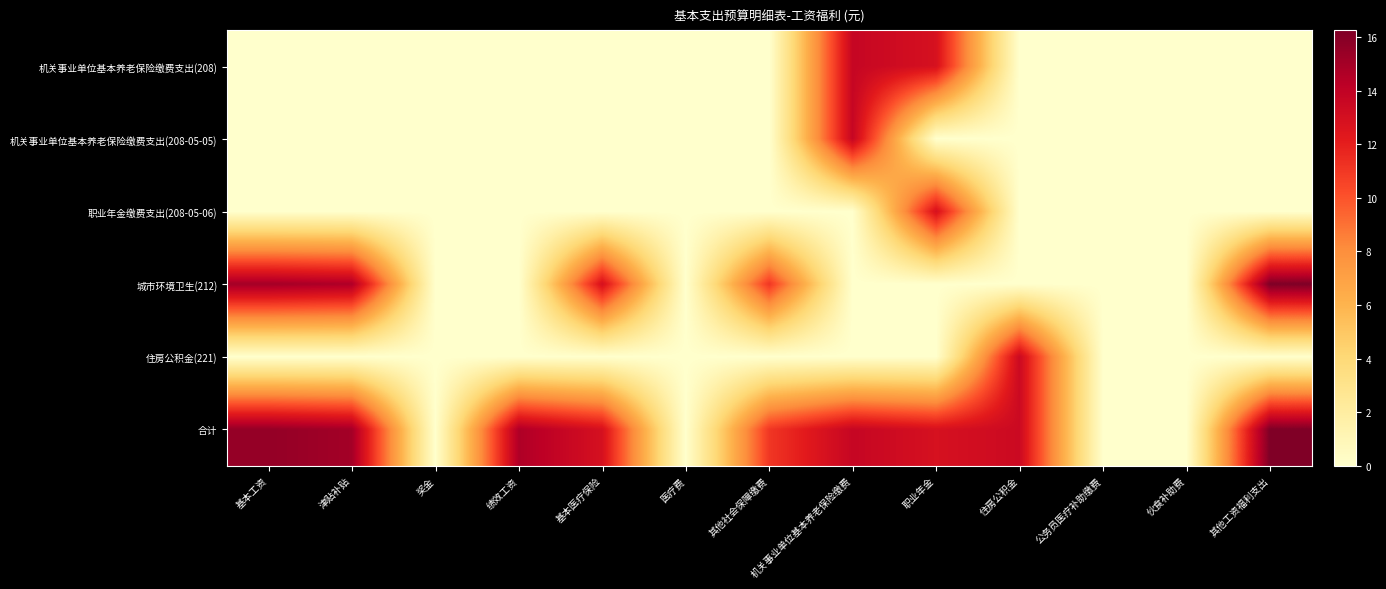

Reading left to right, what are all the values shown in this chart?

机关事业单位基本养老保险缴费支出(208): 基本工资=0.0	津贴补贴=0.0	奖金=0.0	绩效工资=0.0	基本医疗保险=0.0	医疗费=0.0	其他社会保障缴费=0.0	机关事业单位基本养老保险缴费=13.7	职业年金=12.9	住房公积金=0.0	公务员医疗补助缴费=0.0	伙食补助费=0.0	其他工资福利支出=0.0
机关事业单位基本养老保险缴费支出(208-05-05): 基本工资=0.0	津贴补贴=0.0	奖金=0.0	绩效工资=0.0	基本医疗保险=0.0	医疗费=0.0	其他社会保障缴费=0.0	机关事业单位基本养老保险缴费=13.7	职业年金=0.0	住房公积金=0.0	公务员医疗补助缴费=0.0	伙食补助费=0.0	其他工资福利支出=0.0
职业年金缴费支出(208-05-06): 基本工资=0.0	津贴补贴=0.0	奖金=0.0	绩效工资=0.0	基本医疗保险=0.0	医疗费=0.0	其他社会保障缴费=0.0	机关事业单位基本养老保险缴费=0.0	职业年金=12.9	住房公积金=0.0	公务员医疗补助缴费=0.0	伙食补助费=0.0	其他工资福利支出=0.0
城市环境卫生(212): 基本工资=15.0	津贴补贴=14.6	奖金=0.0	绩效工资=0.0	基本医疗保险=12.9	医疗费=0.0	其他社会保障缴费=11.1	机关事业单位基本养老保险缴费=0.0	职业年金=0.0	住房公积金=0.0	公务员医疗补助缴费=0.0	伙食补助费=0.0	其他工资福利支出=16.2
住房公积金(221): 基本工资=0.0	津贴补贴=0.0	奖金=0.0	绩效工资=0.0	基本医疗保险=0.0	医疗费=0.0	其他社会保障缴费=0.0	机关事业单位基本养老保险缴费=0.0	职业年金=0.0	住房公积金=13.4	公务员医疗补助缴费=0.0	伙食补助费=0.0	其他工资福利支出=0.0
合计: 基本工资=15.5	津贴补贴=15.0	奖金=0.0	绩效工资=14.6	基本医疗保险=12.9	医疗费=0.0	其他社会保障缴费=11.1	机关事业单位基本养老保险缴费=13.7	职业年金=12.9	住房公积金=13.4	公务员医疗补助缴费=0.0	伙食补助费=0.0	其他工资福利支出=16.2